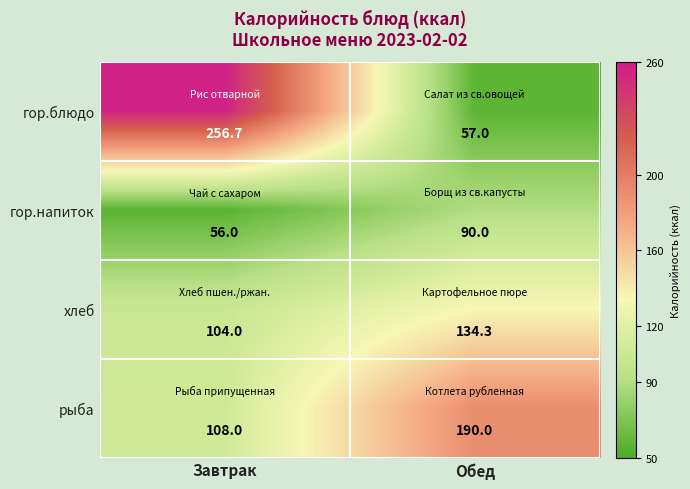

Reading left to right, extract all data points from this chart.

гор.блюдо: Завтрак=256.7	Обед=57.0
гор.напиток: Завтрак=56.0	Обед=90.0
хлеб: Завтрак=104.0	Обед=134.3
рыба: Завтрак=108.0	Обед=190.0